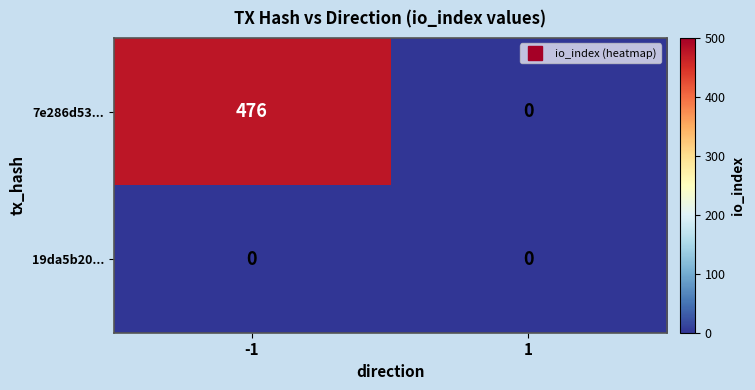

What is the difference between the 7e286d53... values at -1 and 1?

476